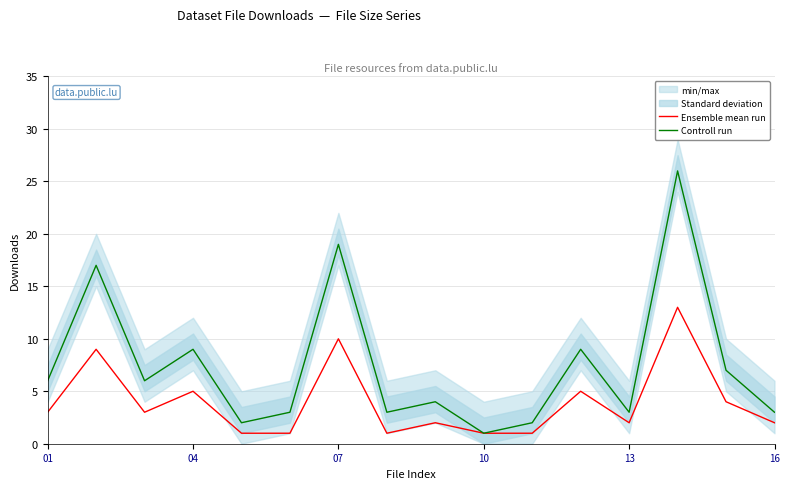

What is the value of the Ensemble mean run point at the 8th from the left?

1